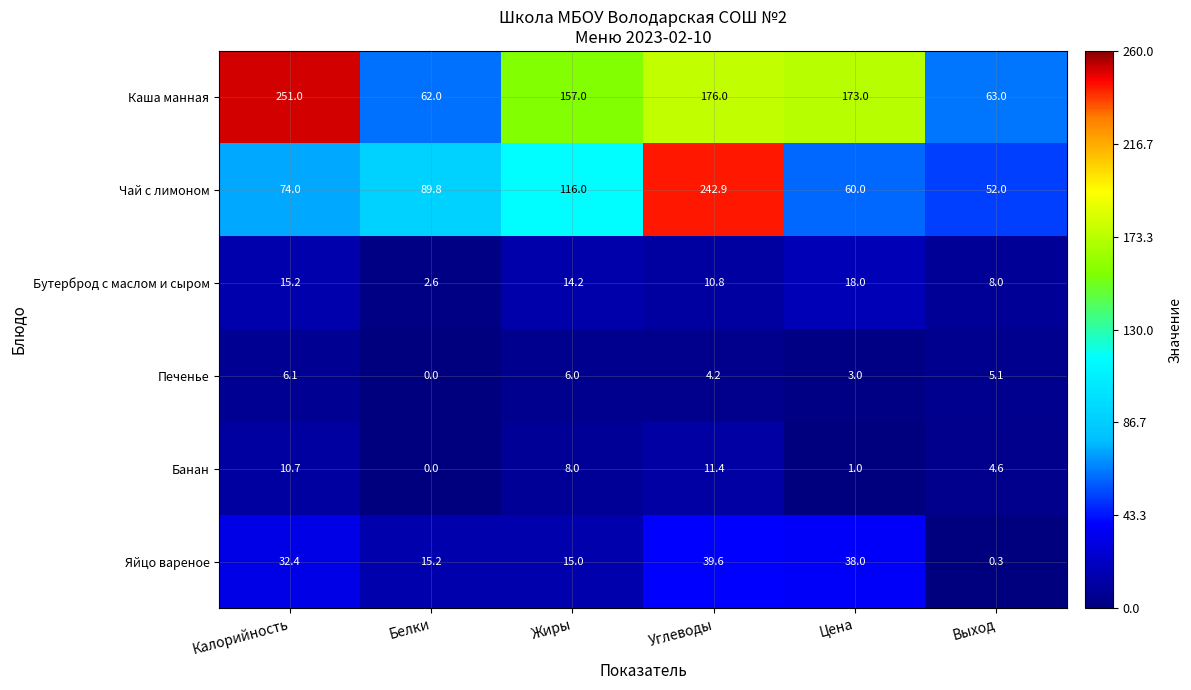

What value does the Чай с лимоном series have at Калорийность?

74.0